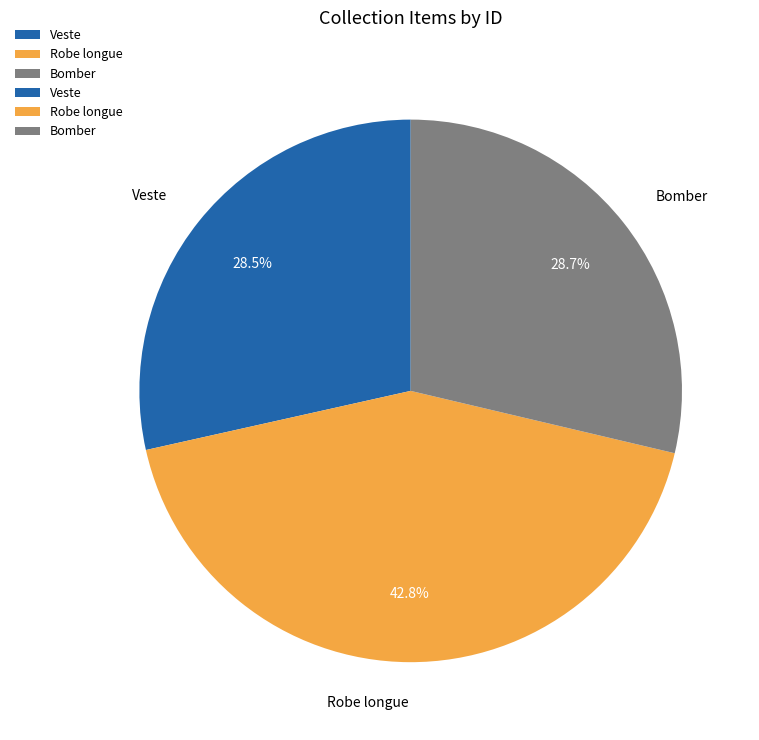

What percentage is the Bomber slice, to the nearest percent?

29%